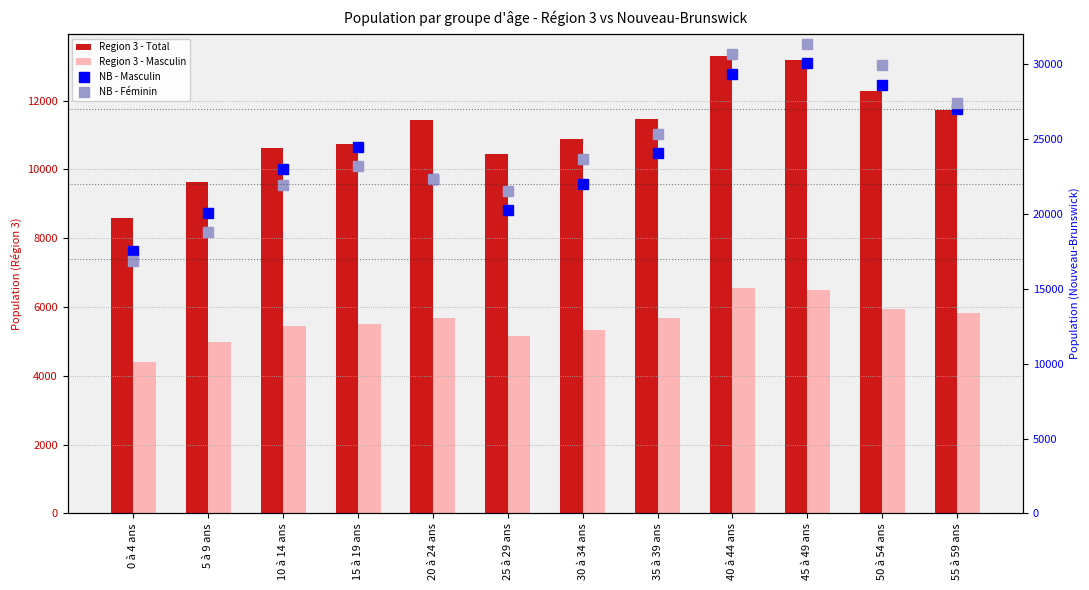

What position from the left is 20 à 24 ans?

5